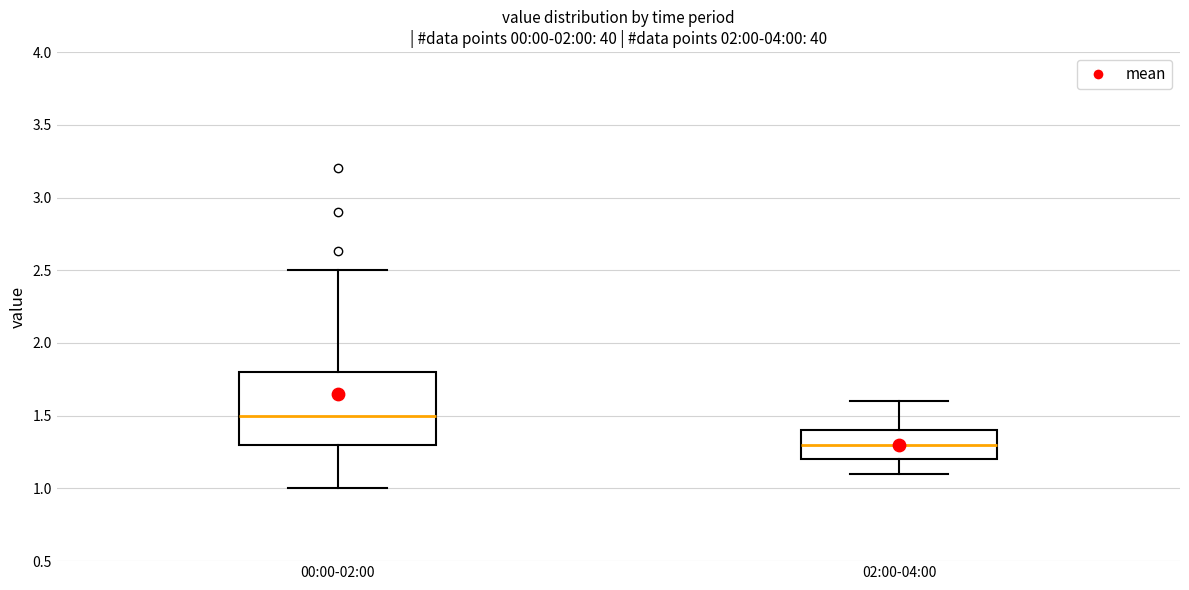

Where does the lower whisker of the box for 02:00-04:00 end on the y-axis? The values are not printed on the chart, so give them approximately, as read against the axis.

1.1